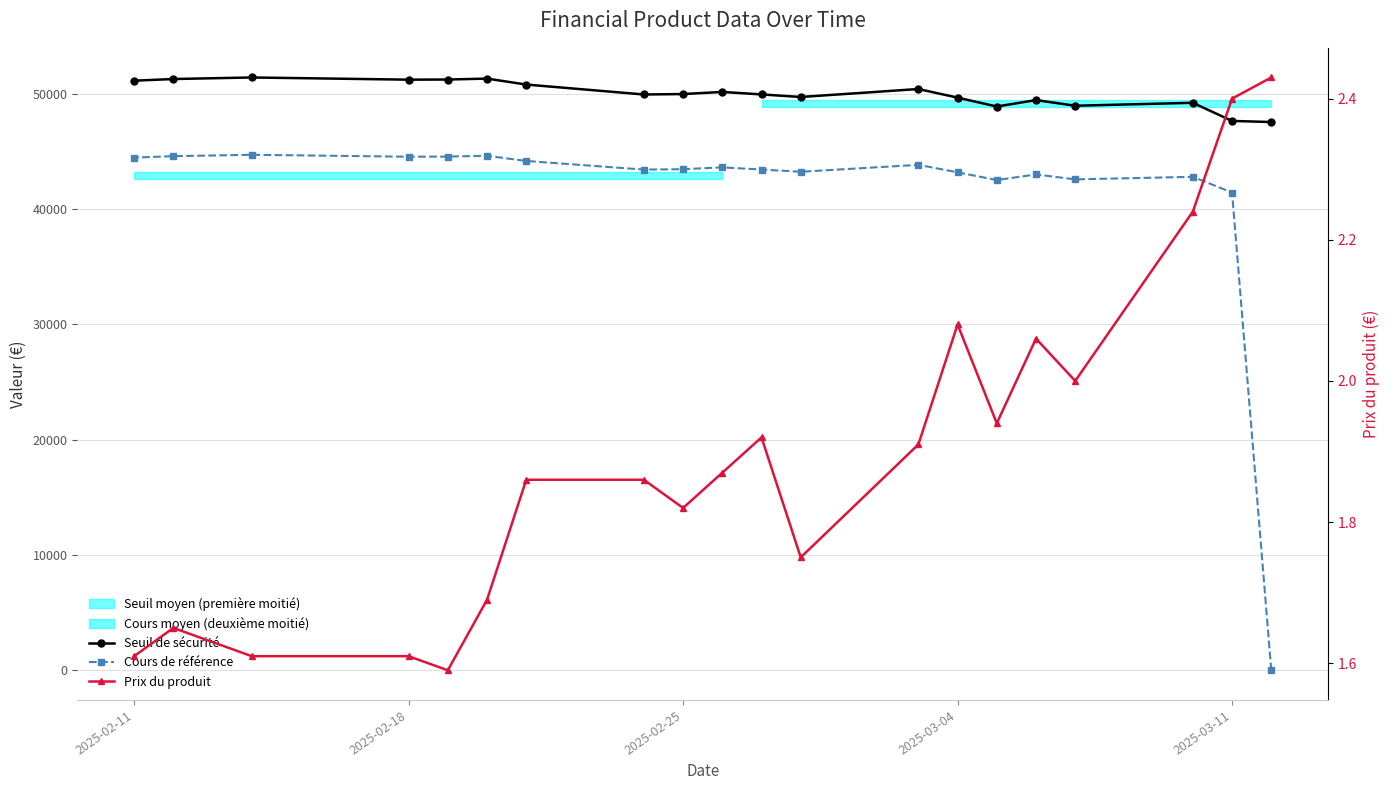

True or false: Prix du produit and Seuil de sécurité intersect in this chart.

False